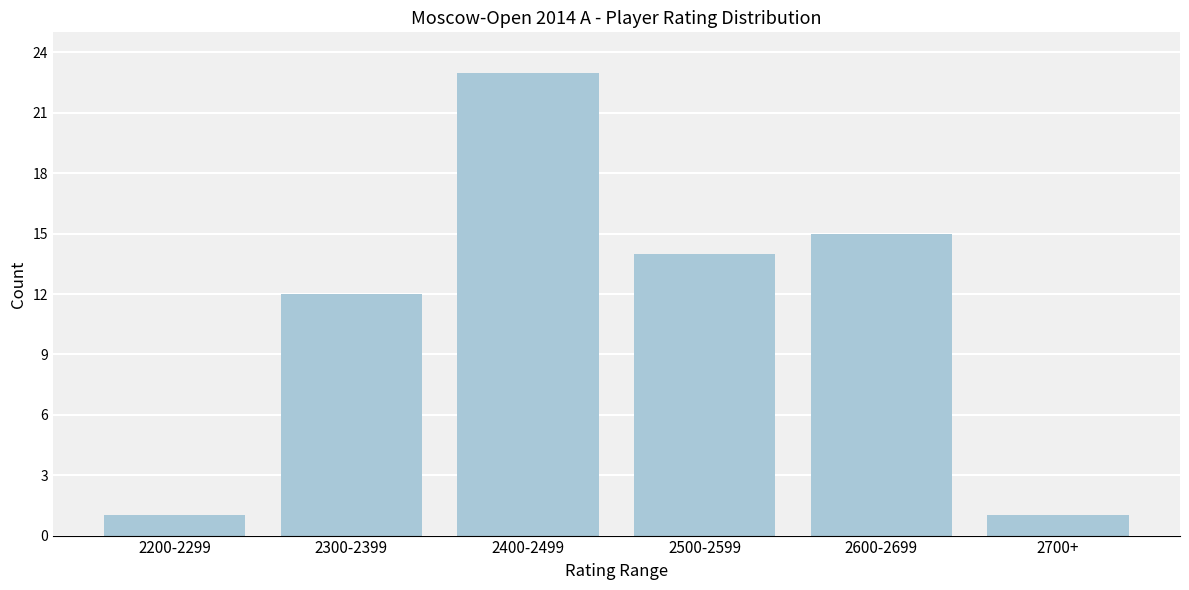

Reading left to right, what are all the values shown in this chart?

2200-2299=1	2300-2399=12	2400-2499=23	2500-2599=14	2600-2699=15	2700+=1